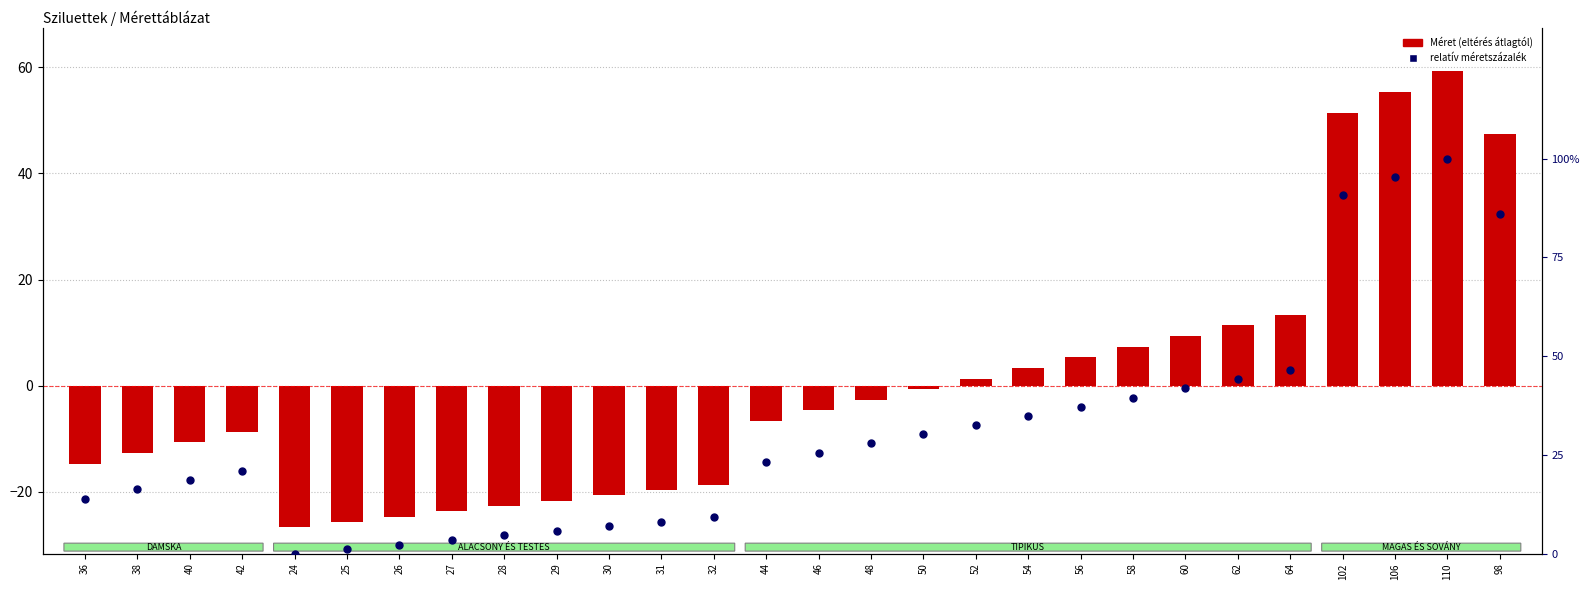

Which series reaches the minimum Y coordinate?

Méret (eltérés átlagtól)